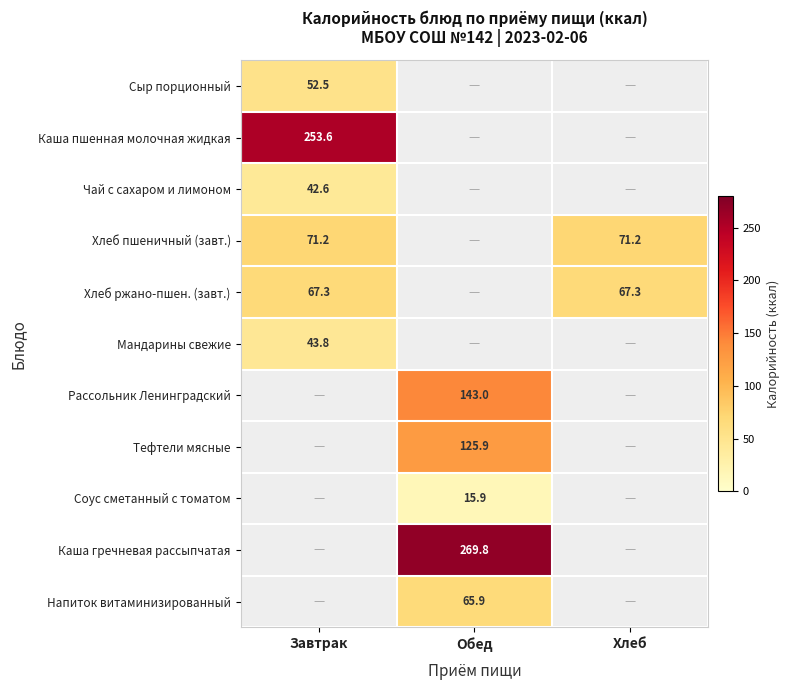

The Мандарины свежие series shows 43.8 at Завтрак. True or false?

True